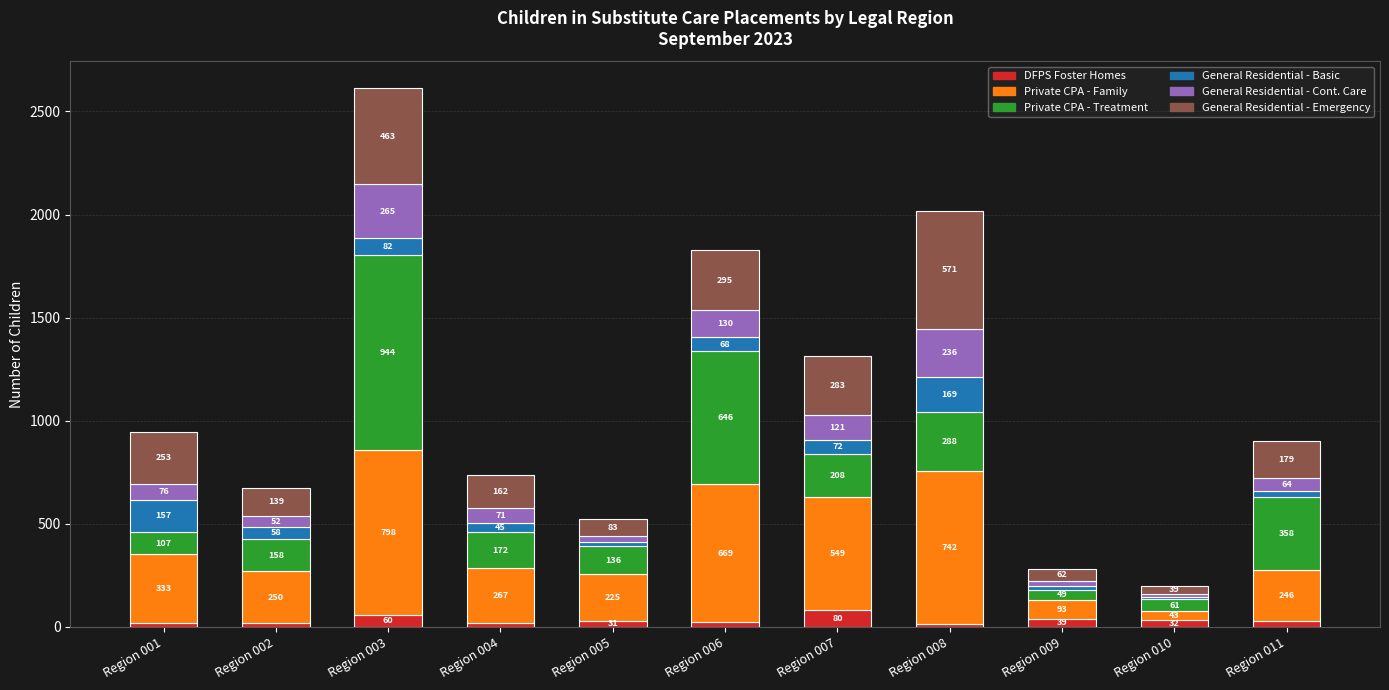

True or false: DFPS Foster Homes has a value of 31 at Region 005.

True